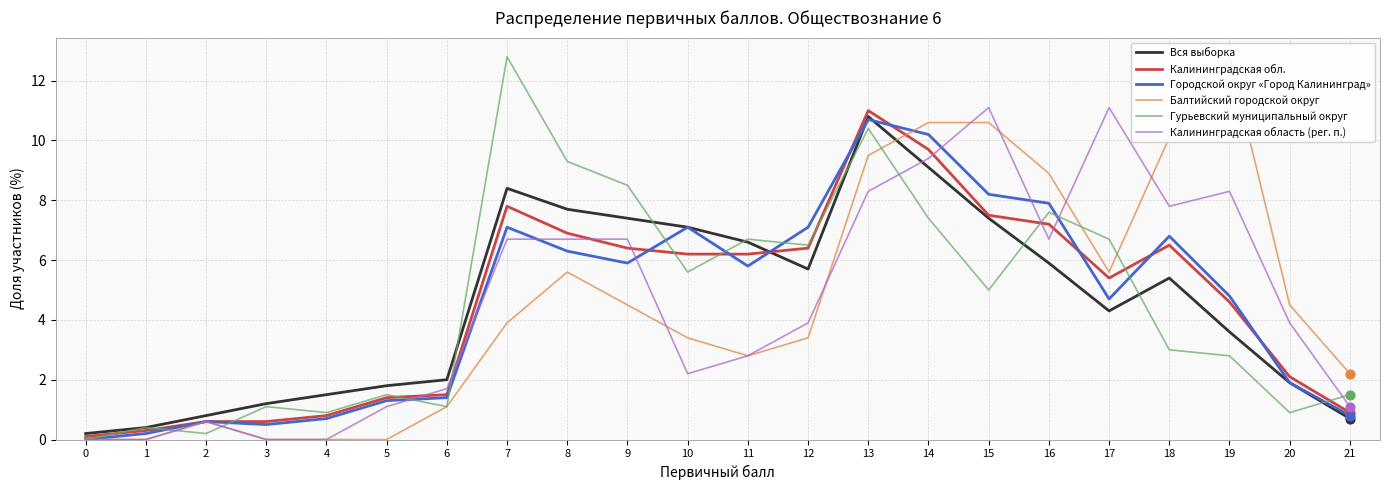

Is the value of Вся выборка at 4 greater than the value of Калининградская обл. at 10?

No